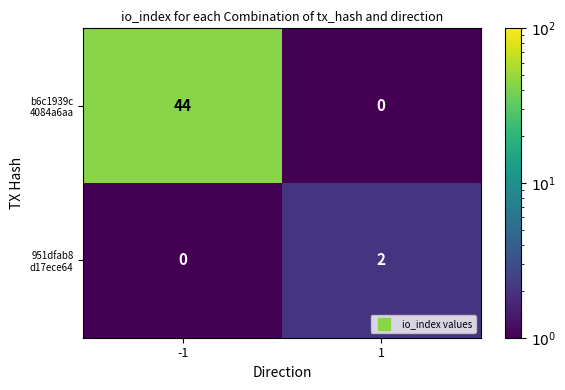

What is the total value across all series at -1?

44